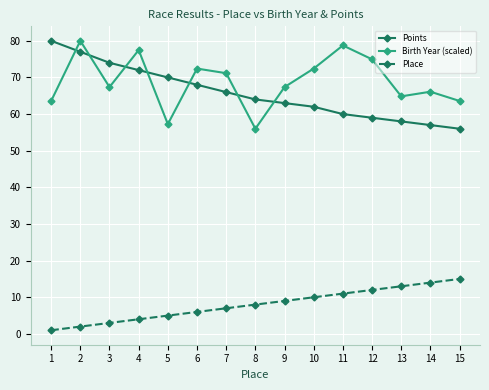

Where do Birth Year (scaled) and Points first cross each other?

1 and 2